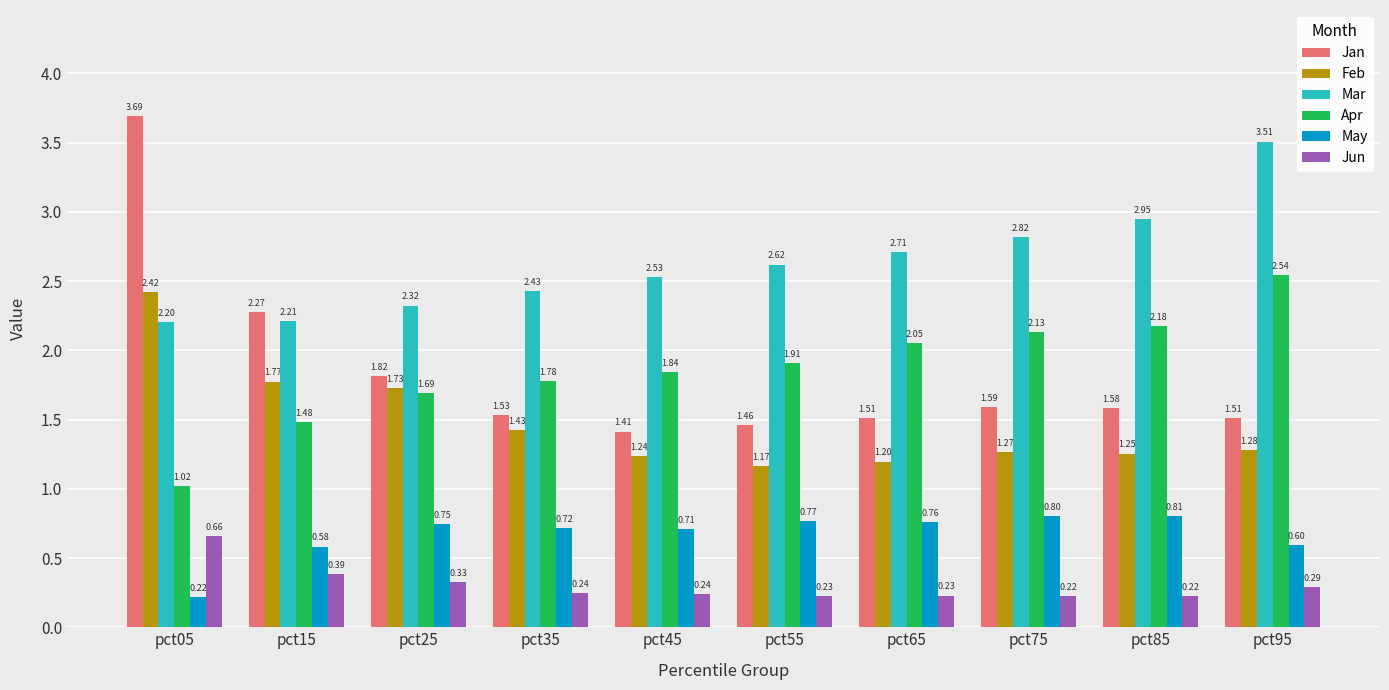

The Feb series shows 0.7 at pct25. True or false?

False